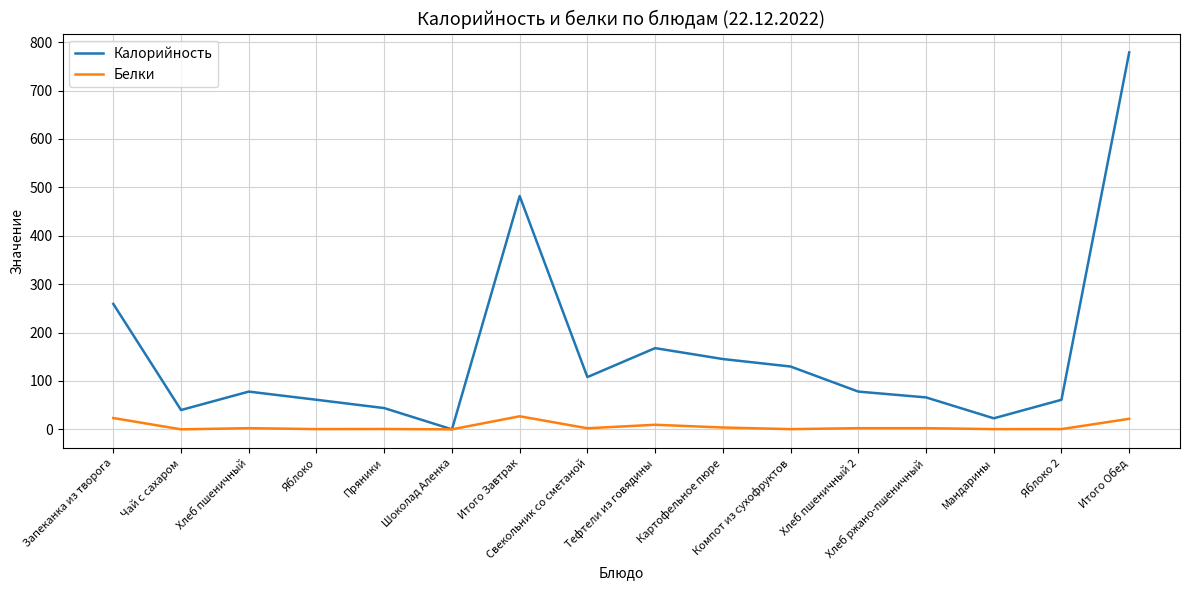

Which series has the largest range (max minus min)?

Калорийность